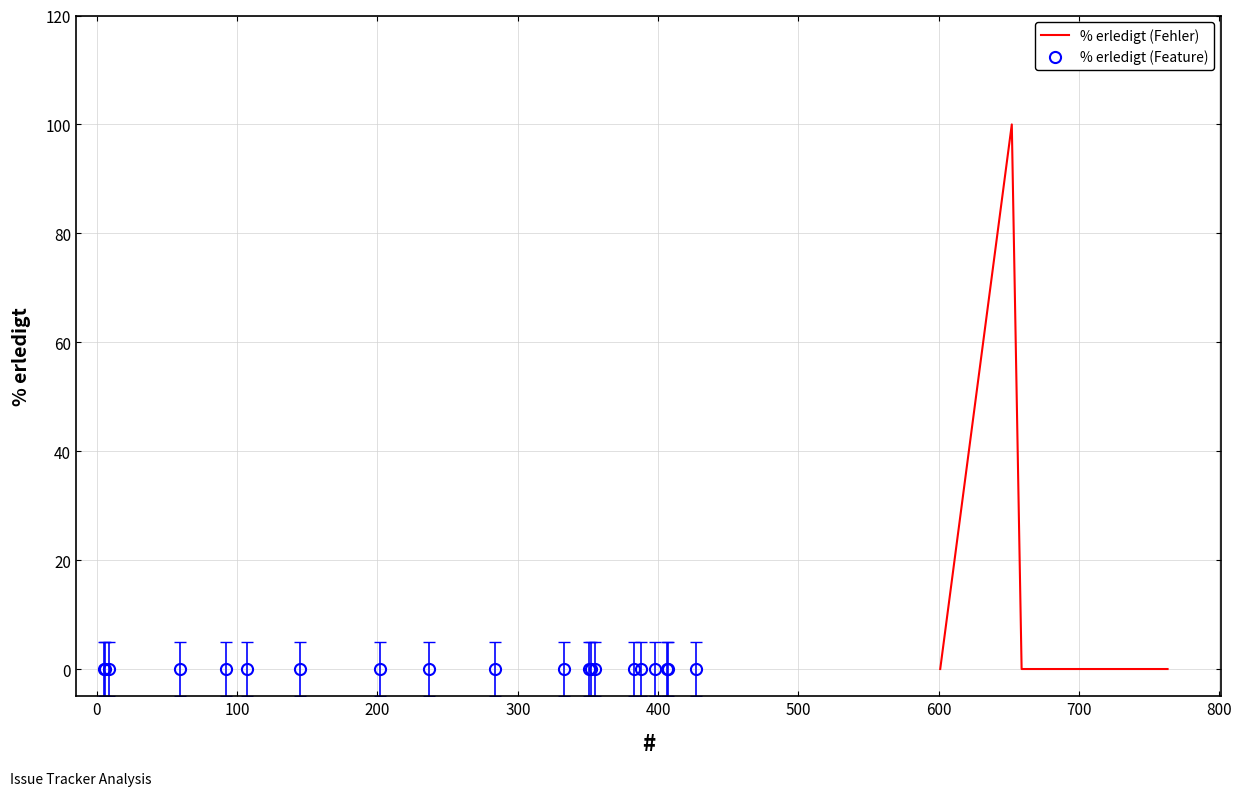

What is the highest value of the % erledigt (Fehler) series?

100